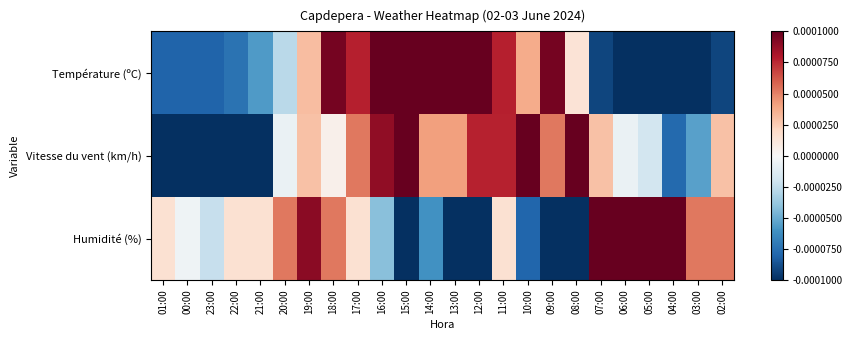

Reading left to right, transcribe all the data shown in this chart.

Température (ºC): 01:00=-0.0	00:00=-0.0	23:00=-0.0	22:00=-0.0	21:00=-0.0	20:00=-0.0	19:00=0.0	18:00=0.0	17:00=0.0	16:00=0.0	15:00=0.0	14:00=0.0	13:00=0.0	12:00=0.0	11:00=0.0	10:00=0.0	09:00=0.0	08:00=0.0	07:00=-0.0	06:00=-0.0	05:00=-0.0	04:00=-0.0	03:00=-0.0	02:00=-0.0
Vitesse du vent (km/h): 01:00=-0.0	00:00=-0.0	23:00=-0.0	22:00=-0.0	21:00=-0.0	20:00=-0.0	19:00=0.0	18:00=0.0	17:00=0.0	16:00=0.0	15:00=0.0	14:00=0.0	13:00=0.0	12:00=0.0	11:00=0.0	10:00=0.0	09:00=0.0	08:00=0.0	07:00=0.0	06:00=-0.0	05:00=-0.0	04:00=-0.0	03:00=-0.0	02:00=0.0
Humidité (%): 01:00=0.0	00:00=-0.0	23:00=-0.0	22:00=0.0	21:00=0.0	20:00=0.0	19:00=0.0	18:00=0.0	17:00=0.0	16:00=-0.0	15:00=-0.0	14:00=-0.0	13:00=-0.0	12:00=-0.0	11:00=0.0	10:00=-0.0	09:00=-0.0	08:00=-0.0	07:00=0.0	06:00=0.0	05:00=0.0	04:00=0.0	03:00=0.0	02:00=0.0